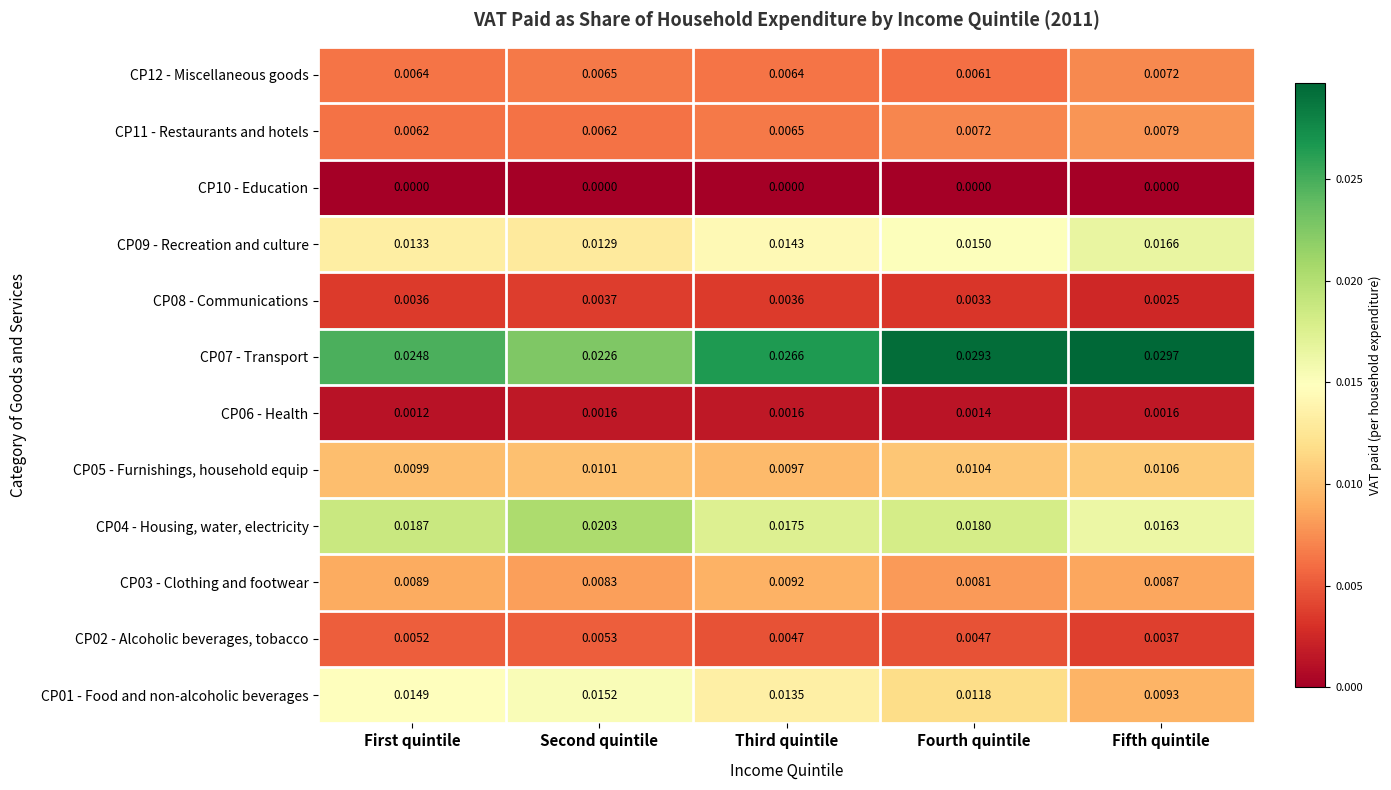

At which category is the sum across all series the highest?

Fourth quintile